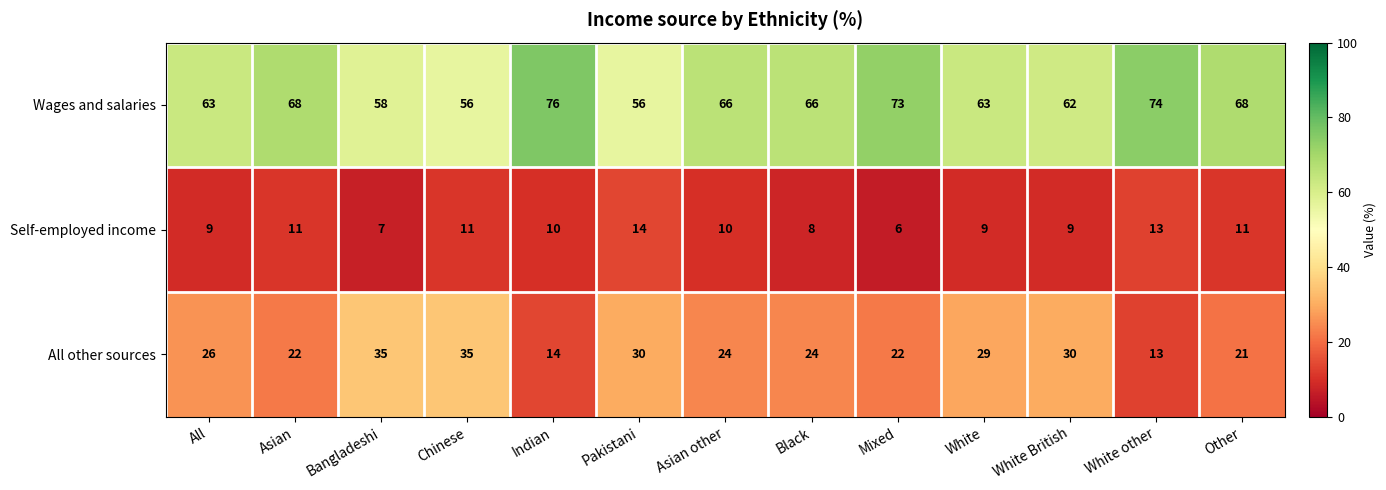

Which series has the widest spread of values?

All other sources